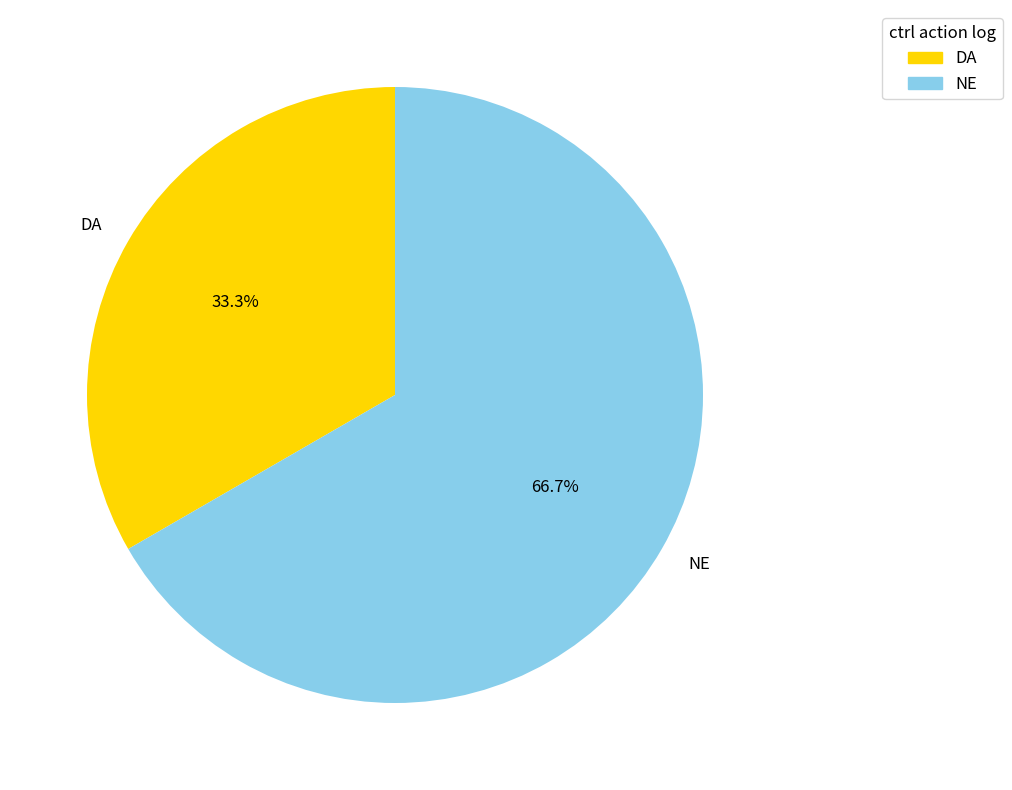

To the nearest percent, what is the difference between the DA and NE slice percentages?

33%